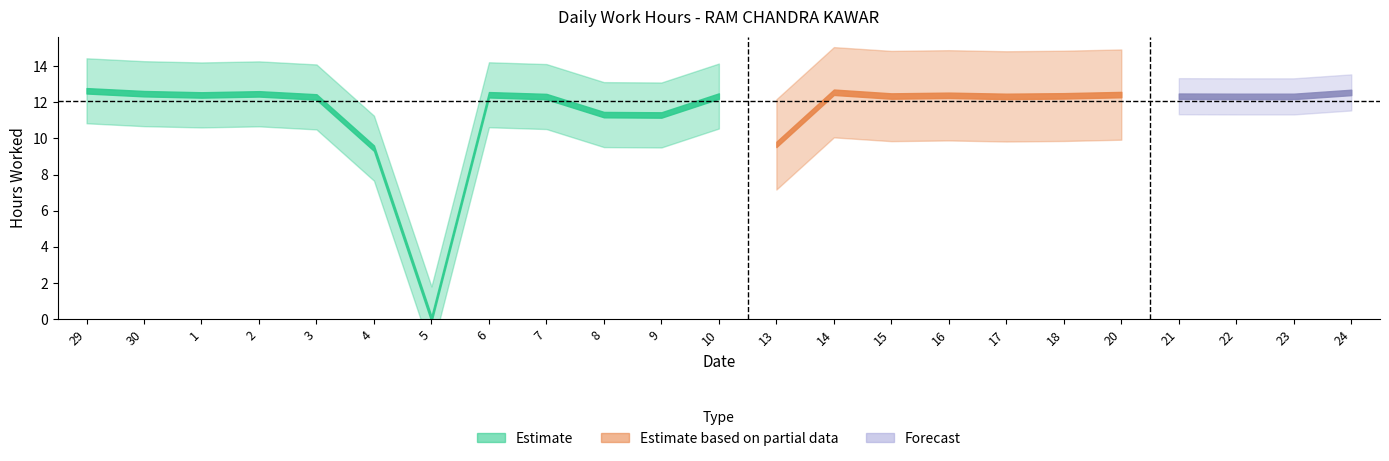

What is the difference between the values at 17 and 14?

0.2